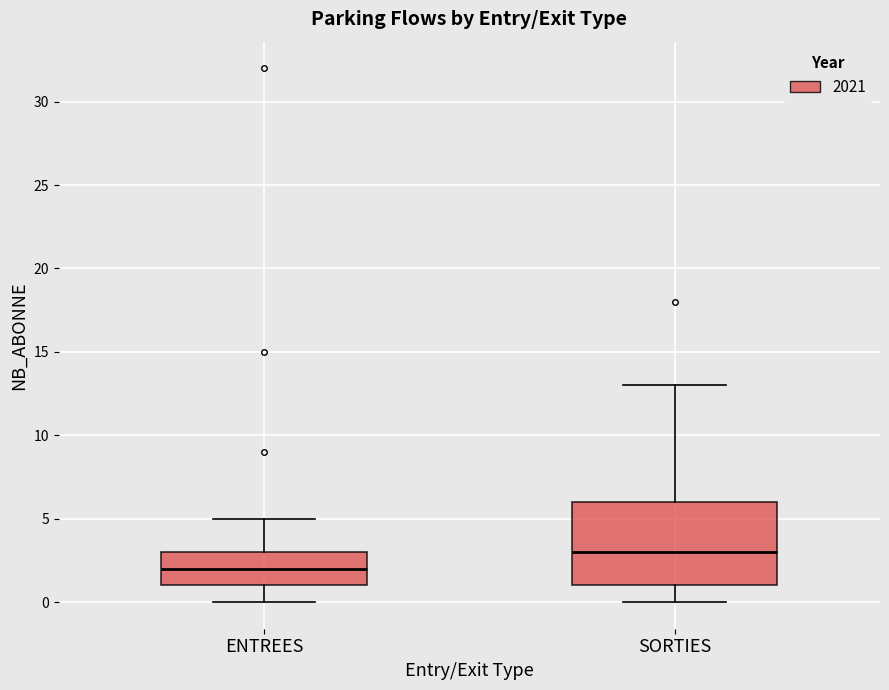

Where does the median line of the box for SORTIES sit on the y-axis? The values are not printed on the chart, so give them approximately, as read against the axis.

3